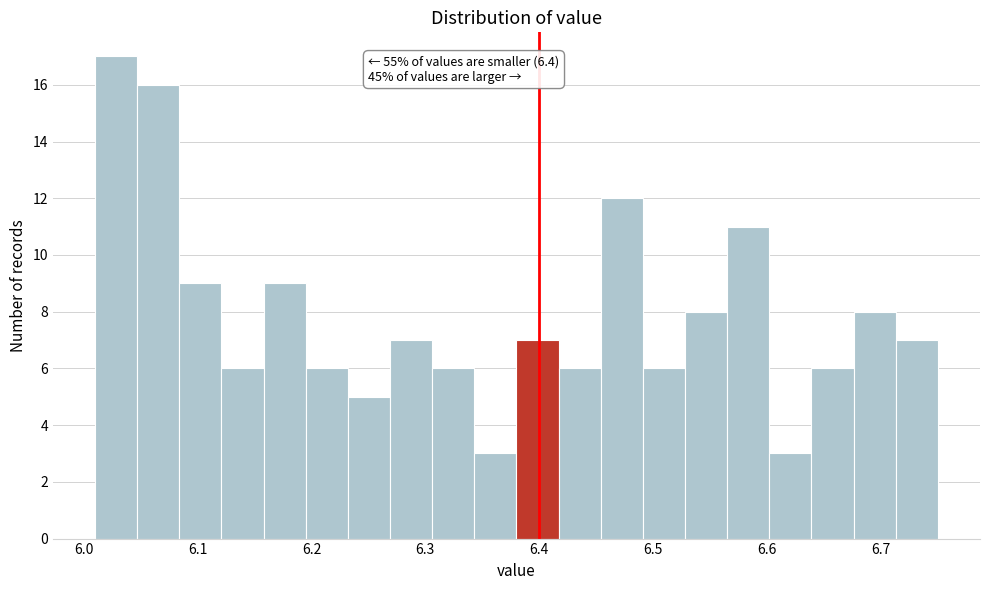

Read against the x-axis, roughly where is the centre of the tallest bar?

6.03